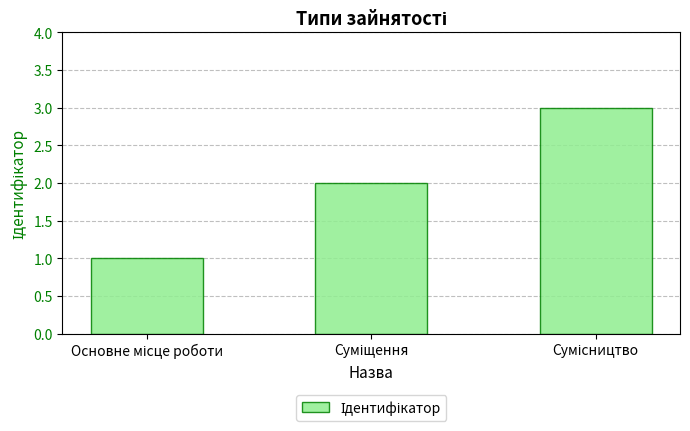

Reading right to left, extract all data points from this chart.

3	2	1